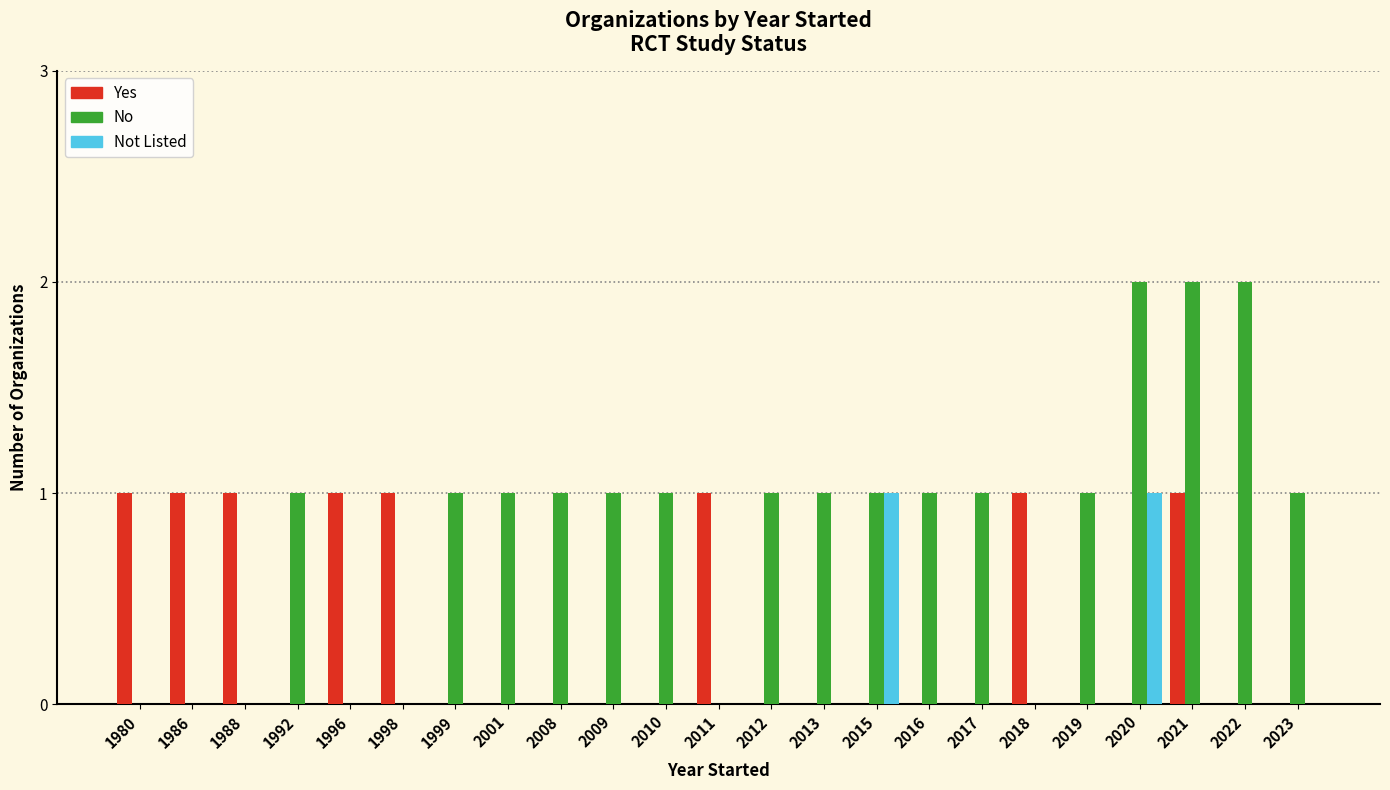

Count the number of data series in this chart.

3